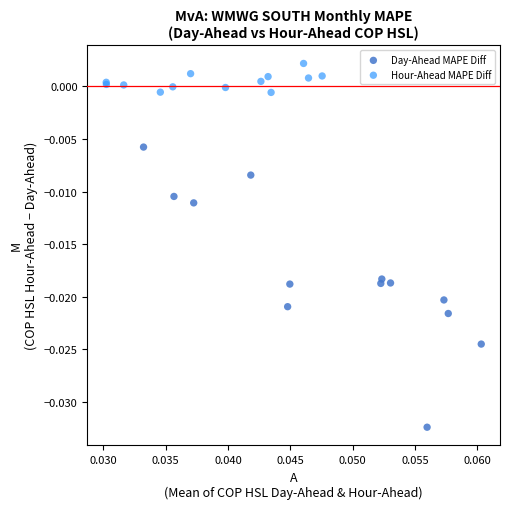

Which series reaches the minimum Y coordinate?

Day-Ahead MAPE Diff